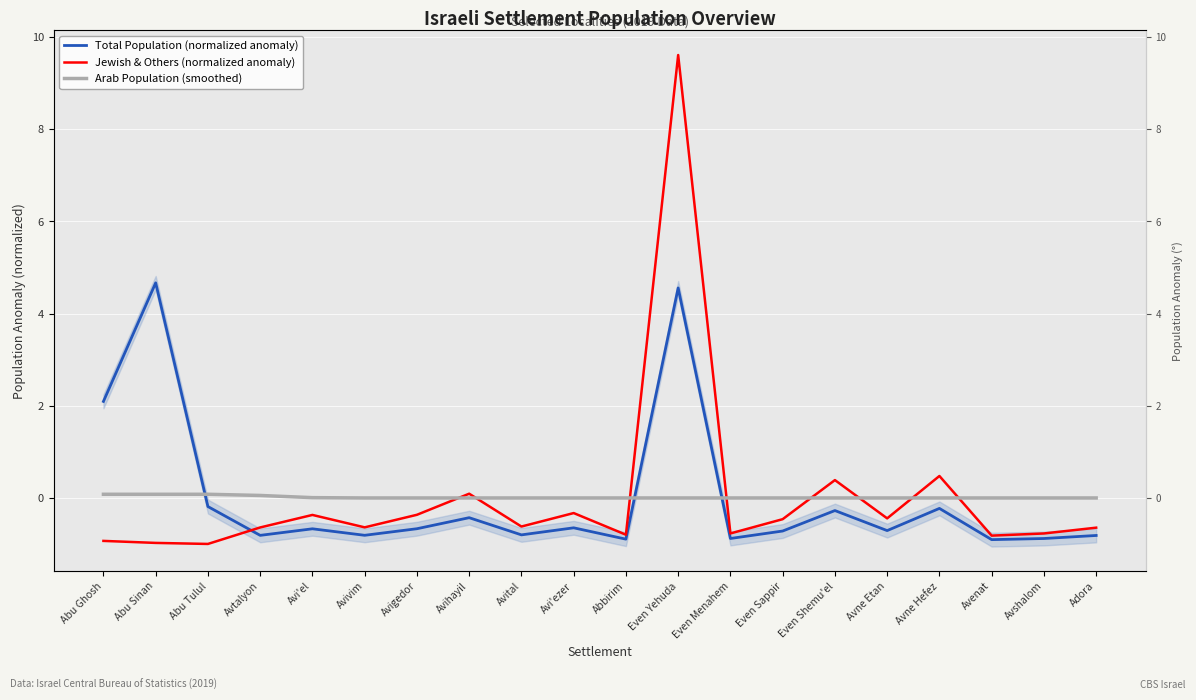

What is the total value across all series at Abu Ghosh?

1.2